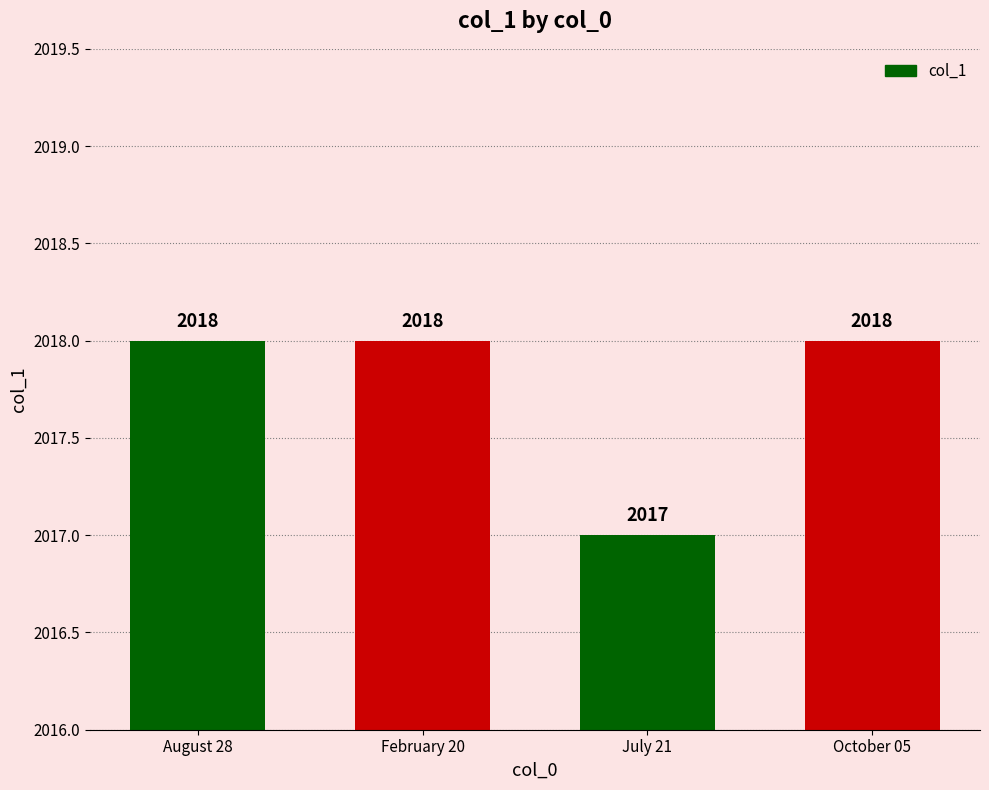

What position from the left is October 05?

4